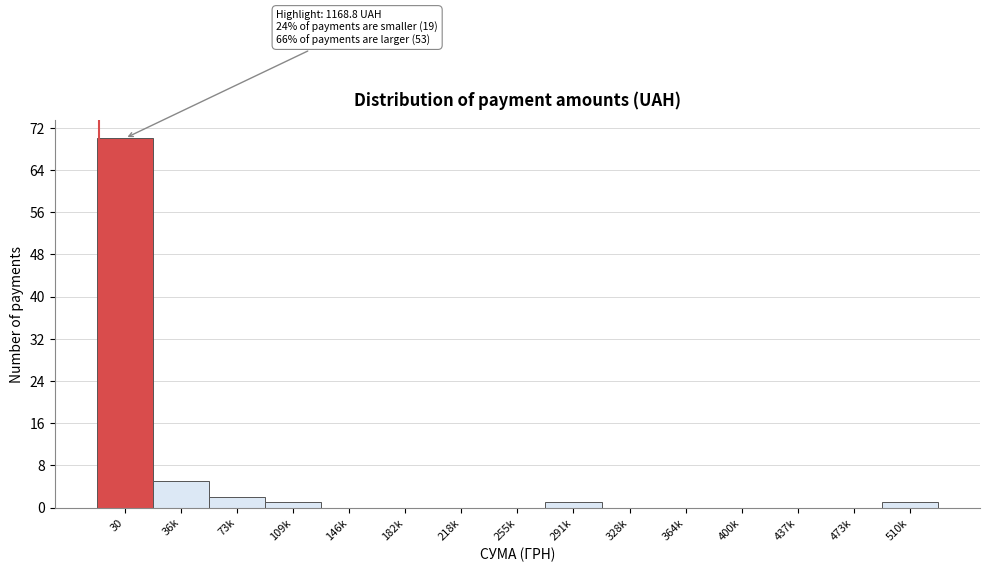

Reading left to right, what are all the values shown in this chart?

30=70	36k=5	73k=2	109k=1	146k=0	182k=0	218k=0	255k=0	291k=1	328k=0	364k=0	400k=0	437k=0	473k=0	510k=1